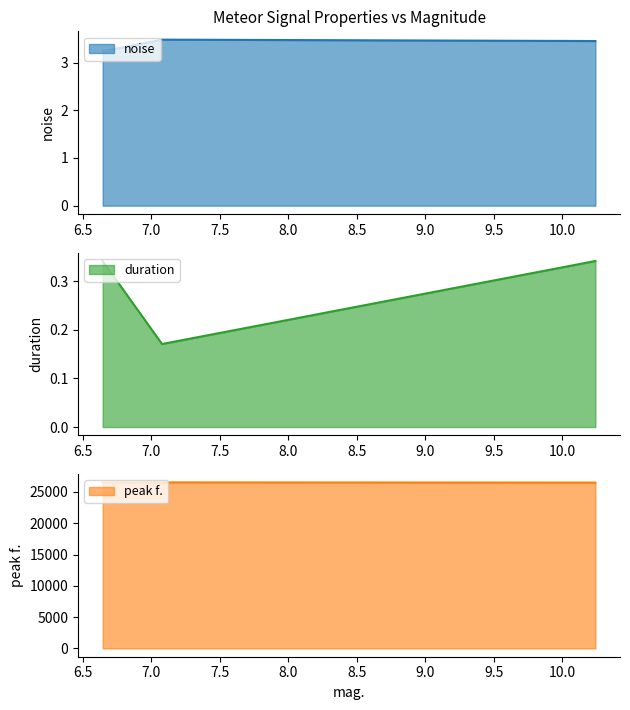

Where is duration nearest to the value 0?

7.07902